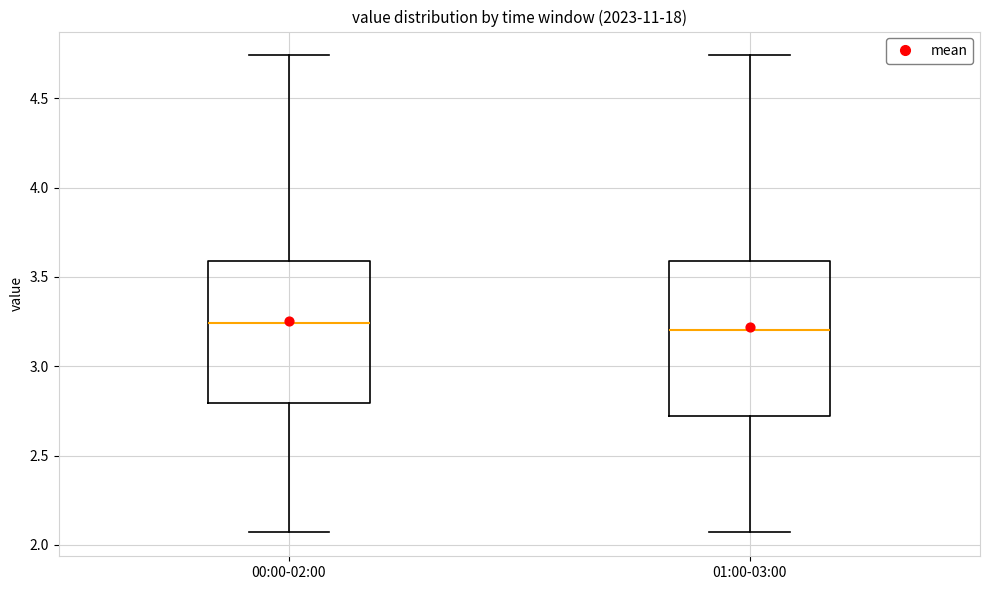

Which box is the tallest, from its lower edge to its upper edge?

01:00-03:00